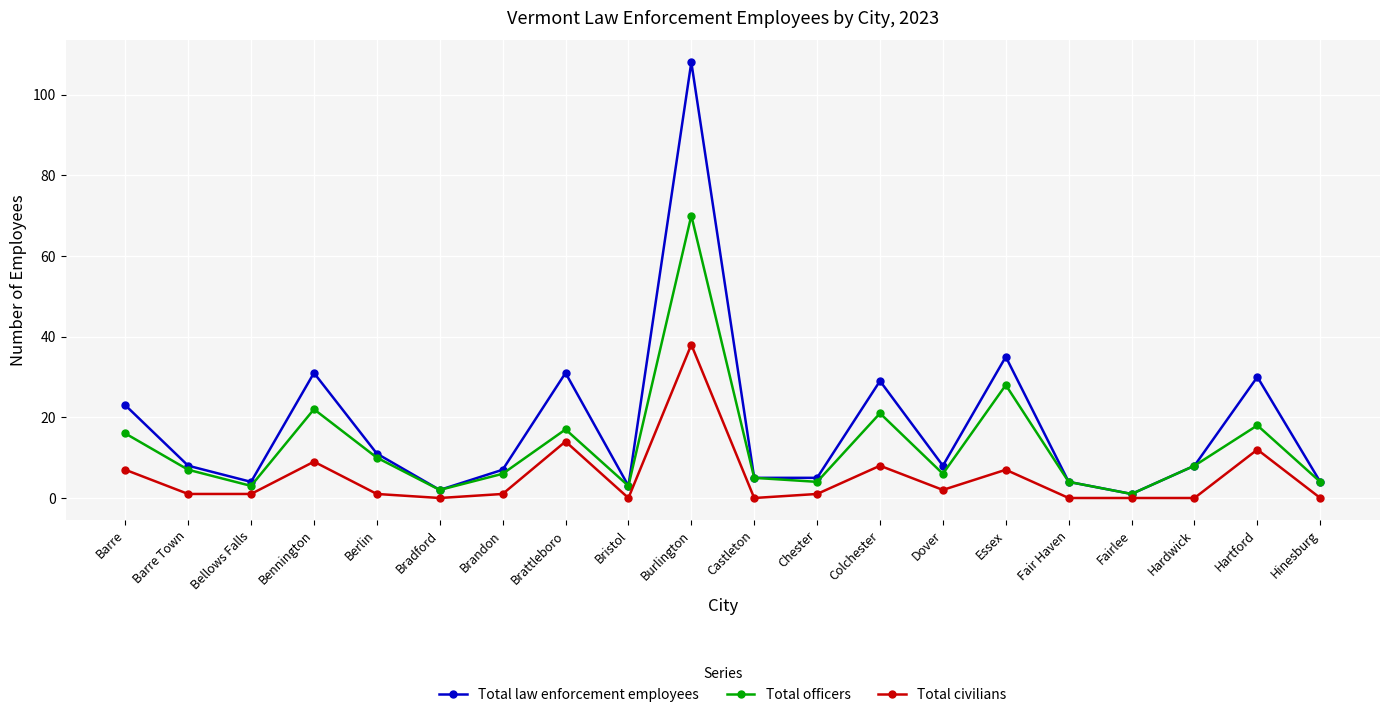

True or false: Total civilians and Total law enforcement employees intersect in this chart.

False